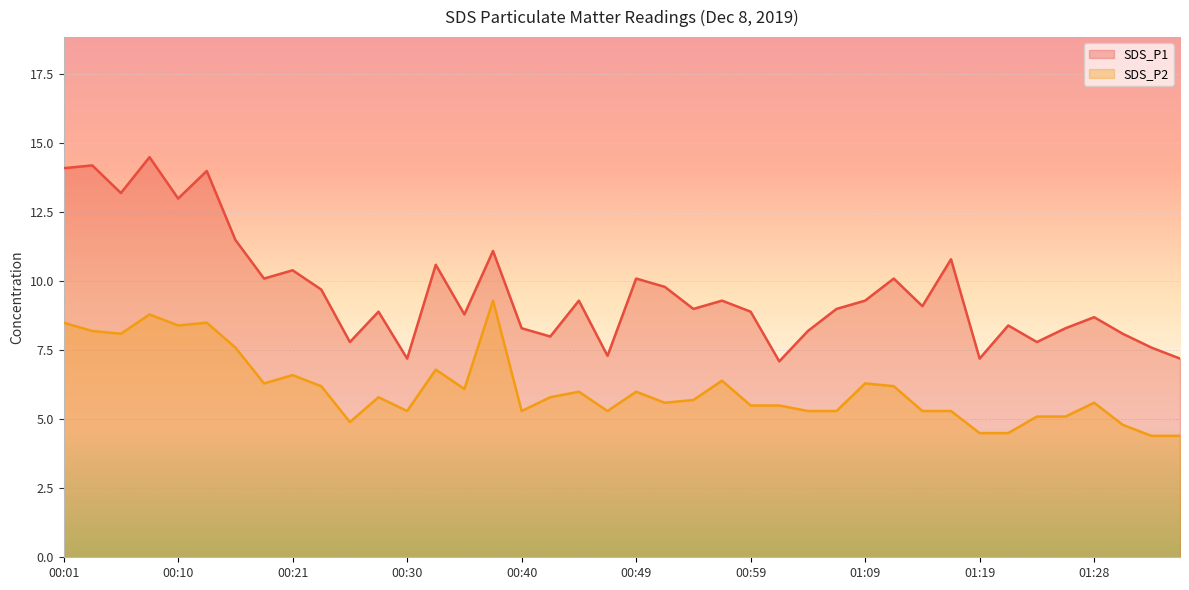

Rank the series by their average value, from lowest to highest.

SDS_P2, SDS_P1